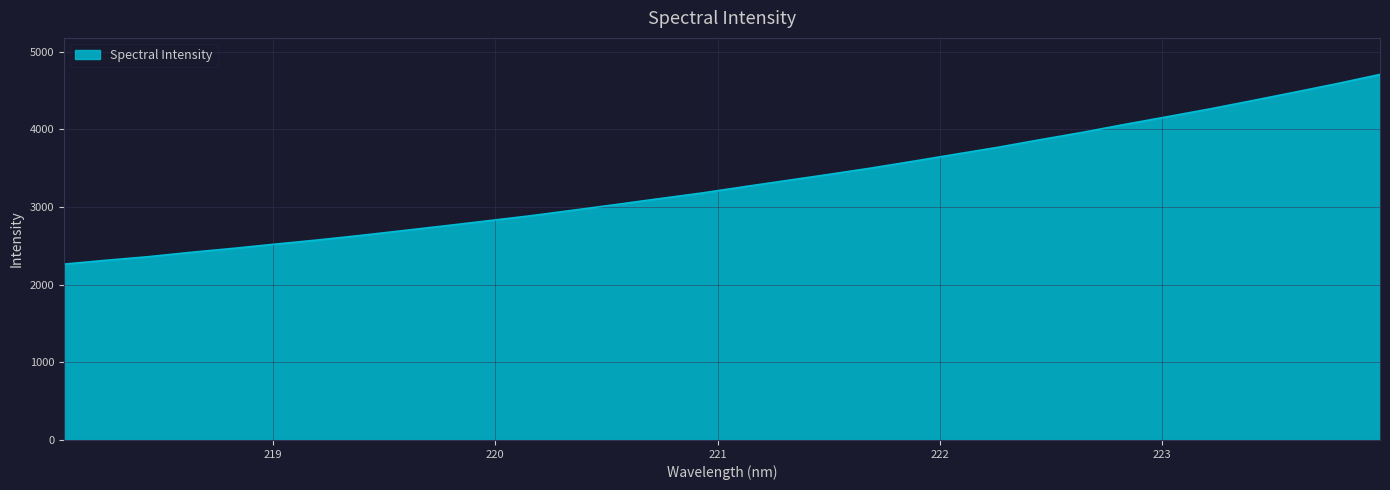

What is the maximum value shown in the chart?

4708.6